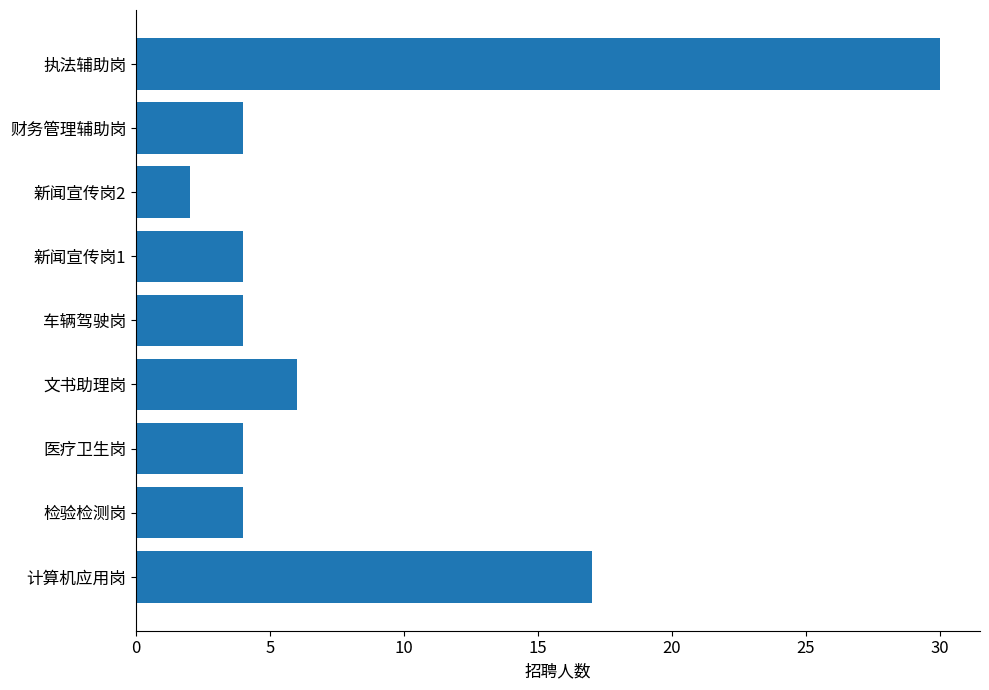

The value at 新闻宣传岗2 is 2. True or false?

True